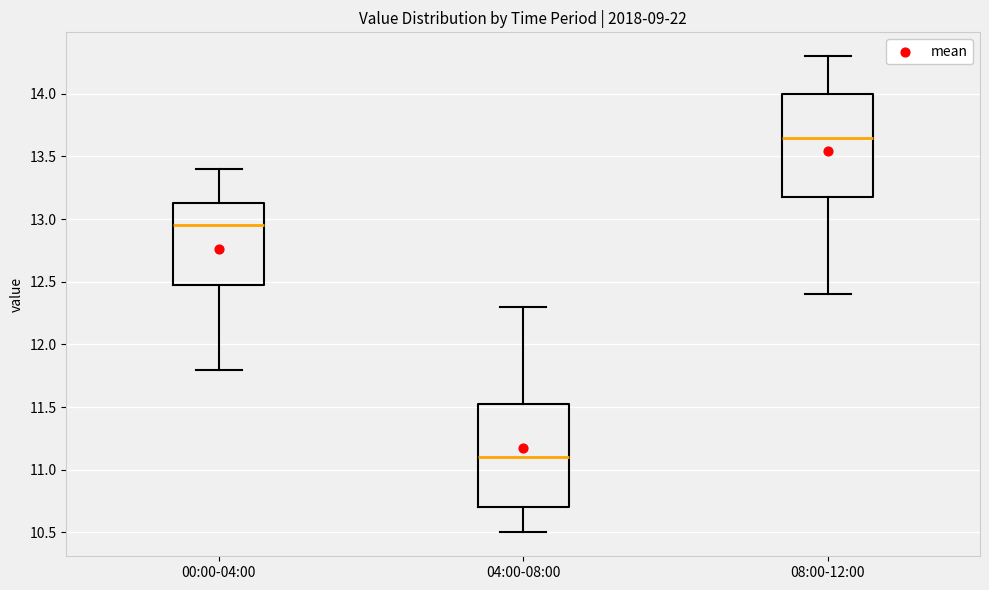

Reading left to right, read every box against the y-axis: the position of its median line, the range the box covers, and the ends of its whiskers. The values are not printed on the chart, so give them approximately, as read against the axis.

00:00-04:00: median 12.95, box 12.50 to 13.15, whiskers 11.80 to 13.40
04:00-08:00: median 11.10, box 10.70 to 11.55, whiskers 10.50 to 12.30
08:00-12:00: median 13.65, box 13.20 to 14.00, whiskers 12.40 to 14.30